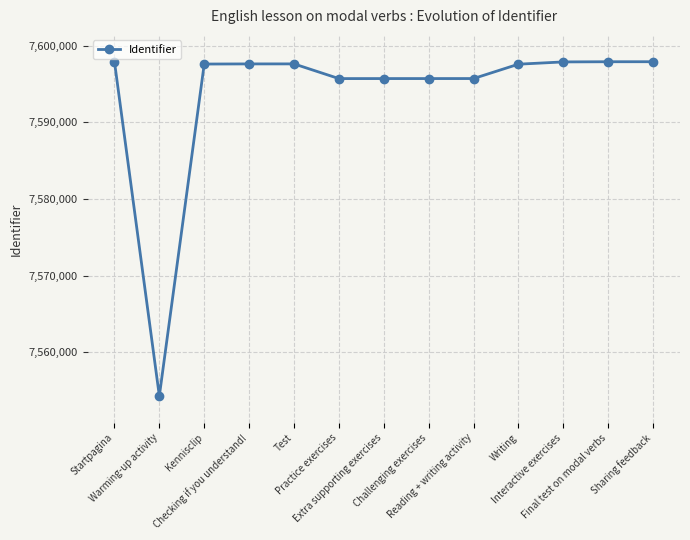

How many distinct data groups are displayed?

1